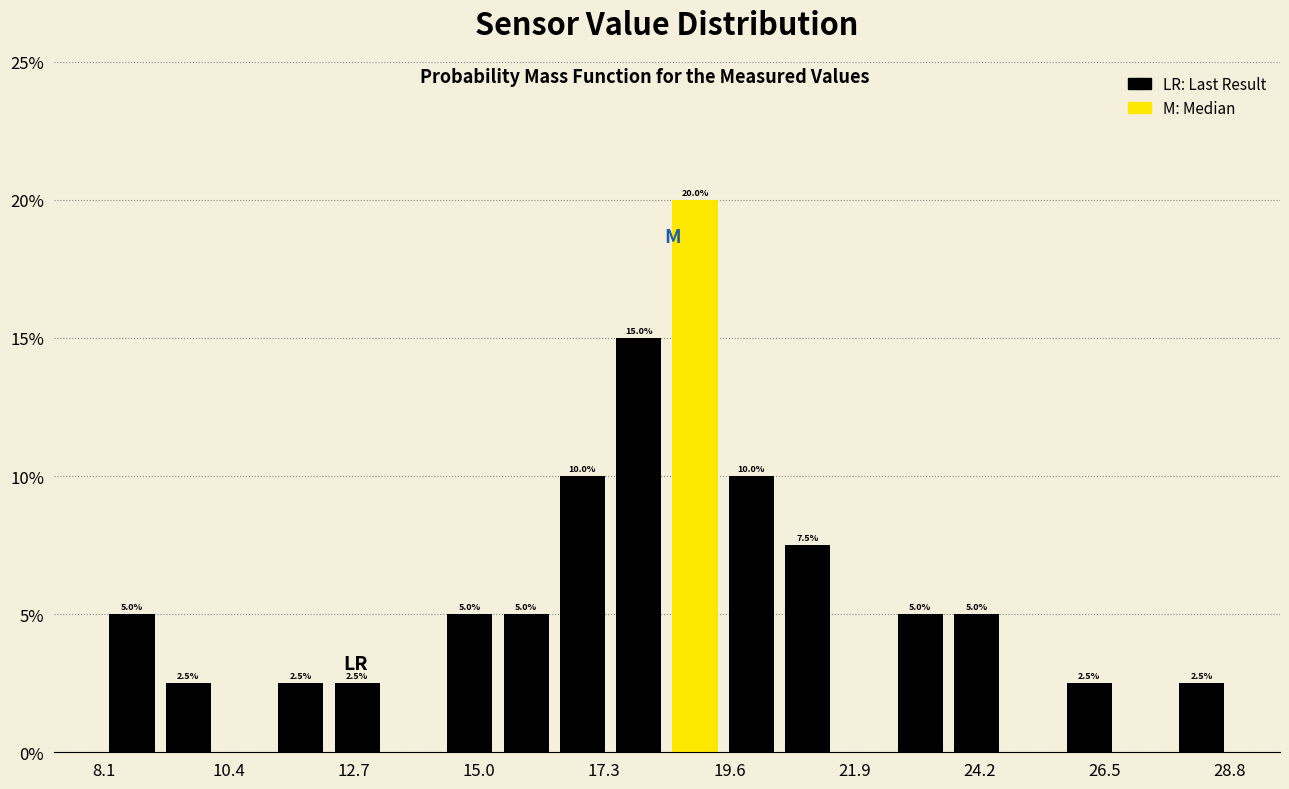

Around what value on the x-axis is the tallest bar? Give the approximate position of its centre, as read against the axis.

19.0